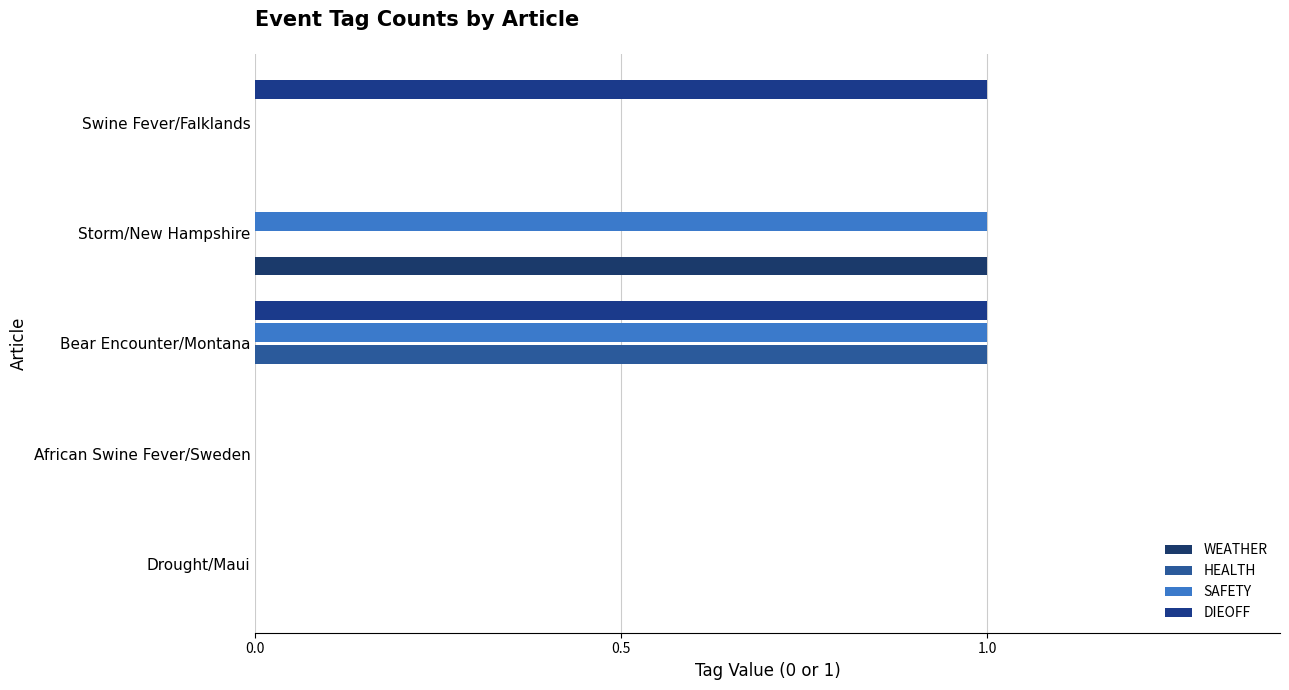

Reading left to right, transcribe all the data shown in this chart.

WEATHER: 0	0	0	1	0
HEALTH: 0	0	1	0	0
SAFETY: 0	0	1	1	0
DIEOFF: 0	0	1	0	1